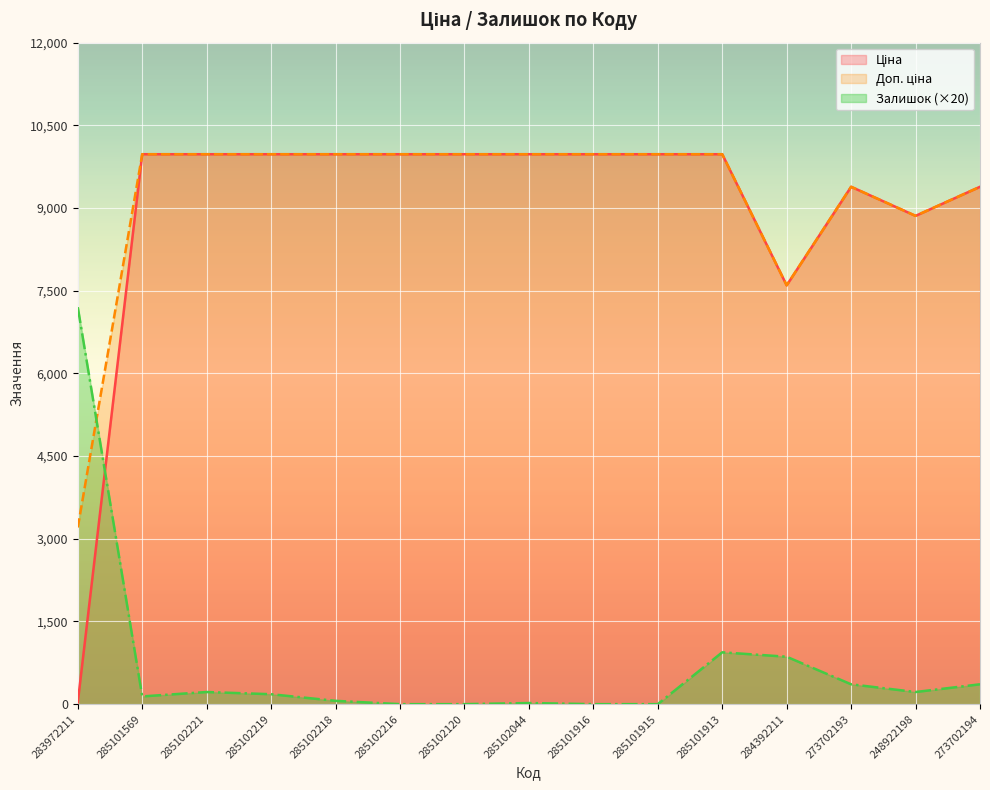

True or false: Залишок has a value of 140.0 at 285101569.

True